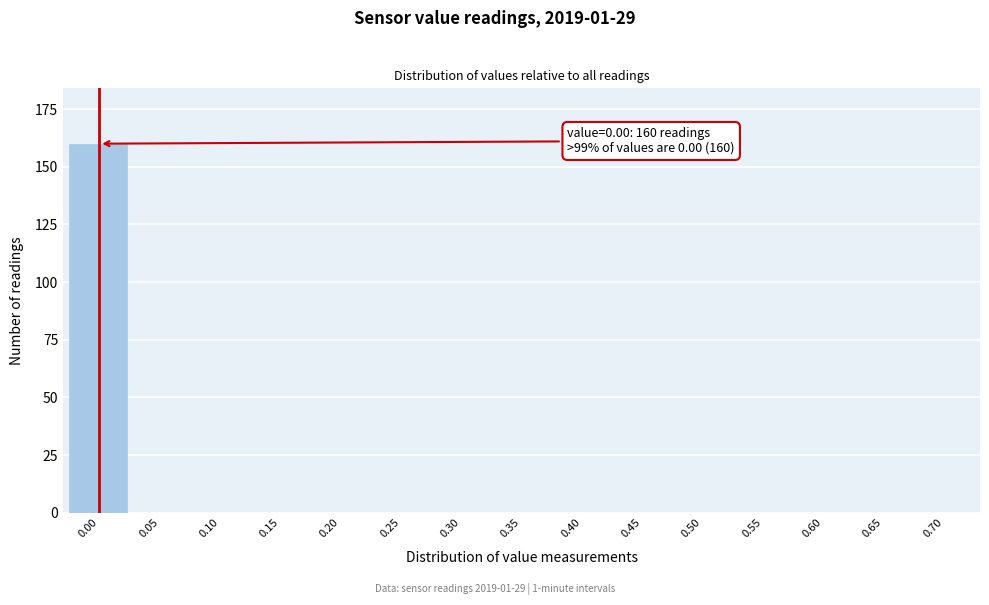

Reading right to left, what are all the values shown in this chart?

0.70=0	0.65=0	0.60=0	0.55=0	0.50=0	0.45=0	0.40=0	0.35=0	0.30=0	0.25=0	0.20=0	0.15=0	0.10=0	0.05=0	0.00=160